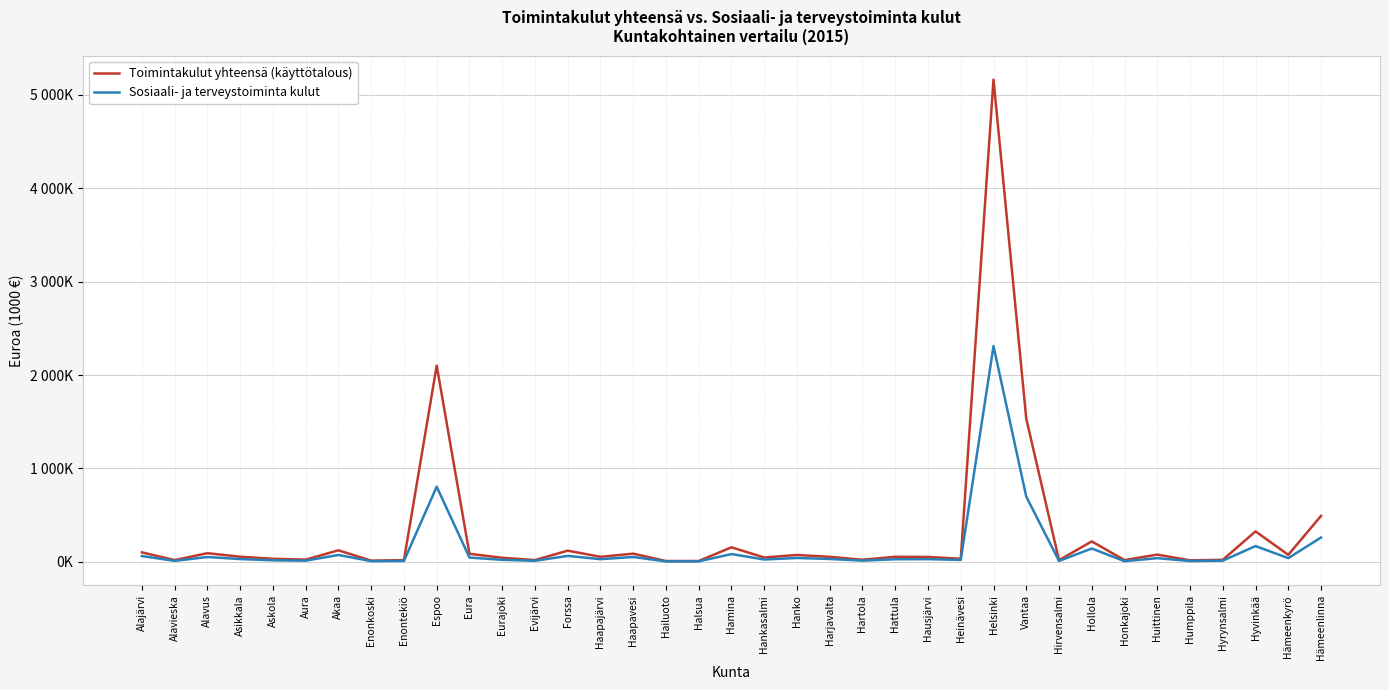

Which series has the largest total across all categories?

Toimintakulut yhteensä (käyttötalous)